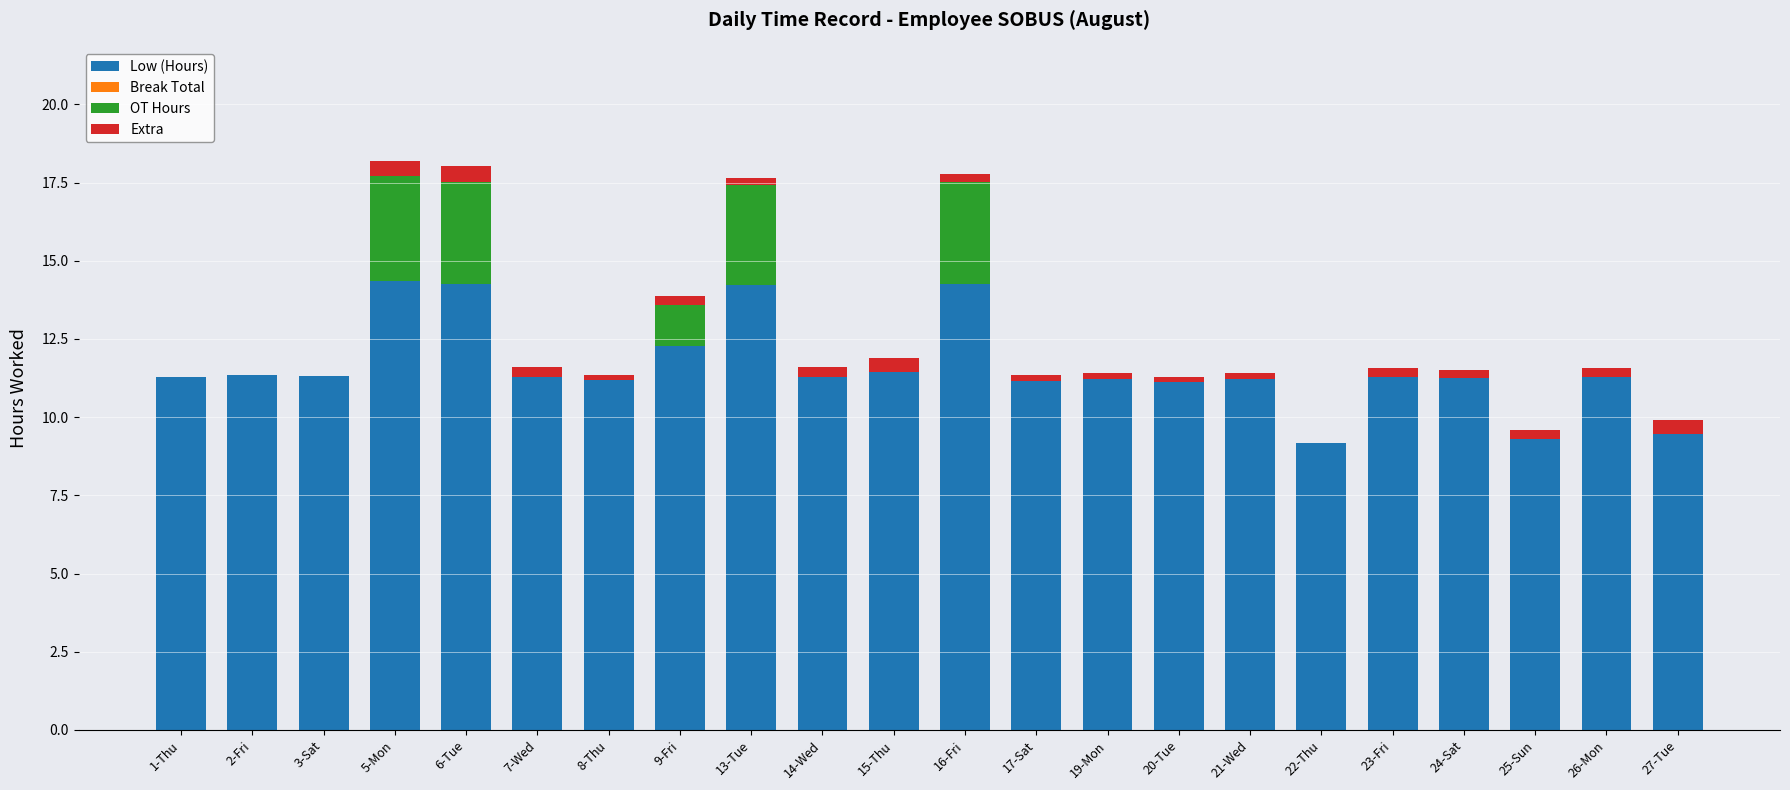

What is the sum of the Low (Hours) values at 22-Thu and 3-Sat?

20.5